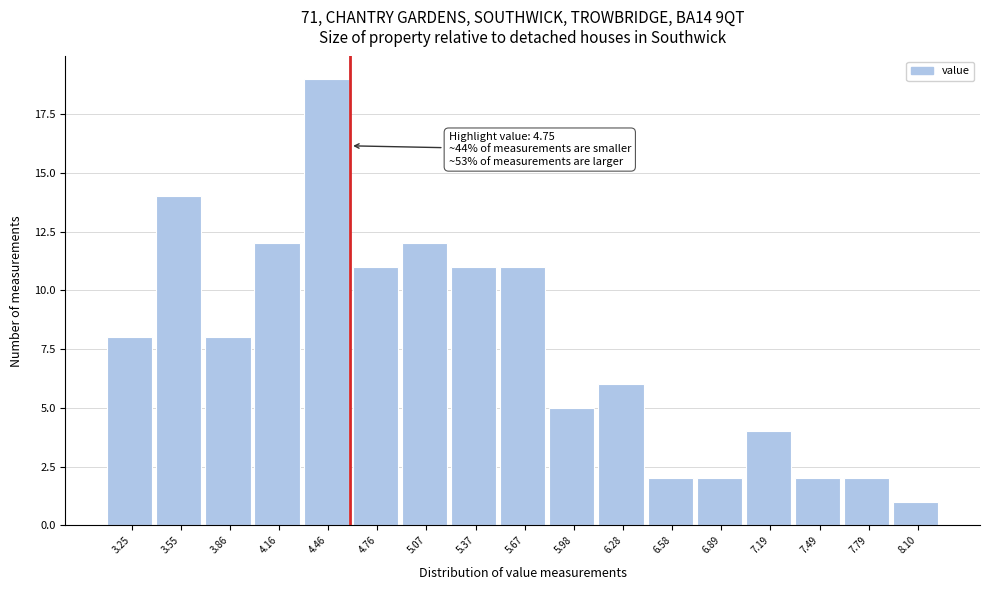

Reading left to right, transcribe all the data shown in this chart.

8	14	8	12	19	11	12	11	11	5	6	2	2	4	2	2	1